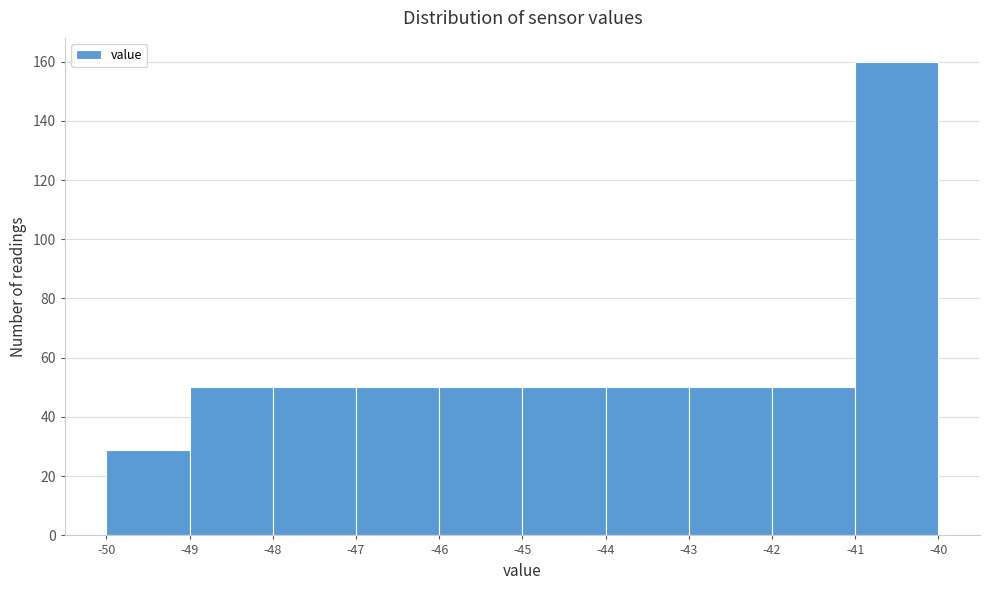

Over which range of the x-axis is the bar tallest?

-41 to -40